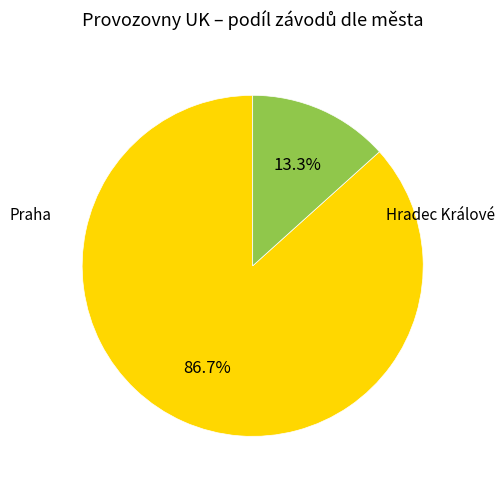

Which slice is the largest?

Praha